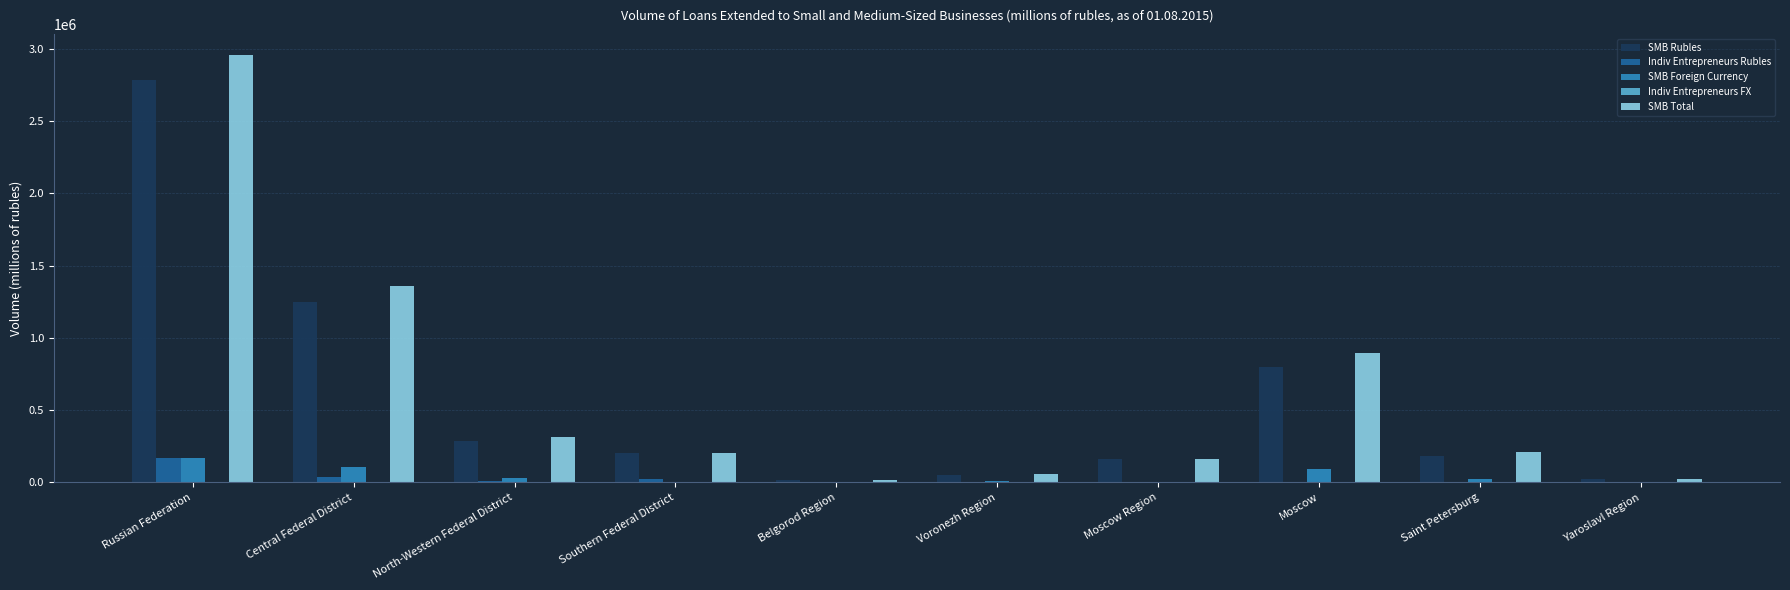

How many groups of bars are there?

10